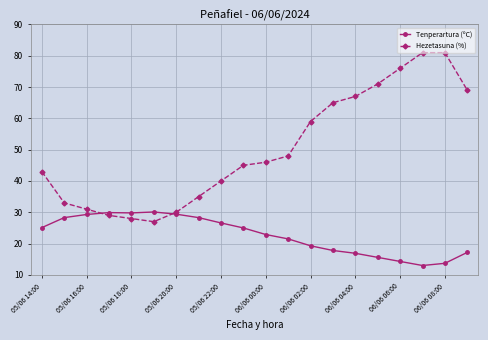

List the series in order of their peak value, lowest first.

Tenperartura (ºC), Hezetasuna (%)